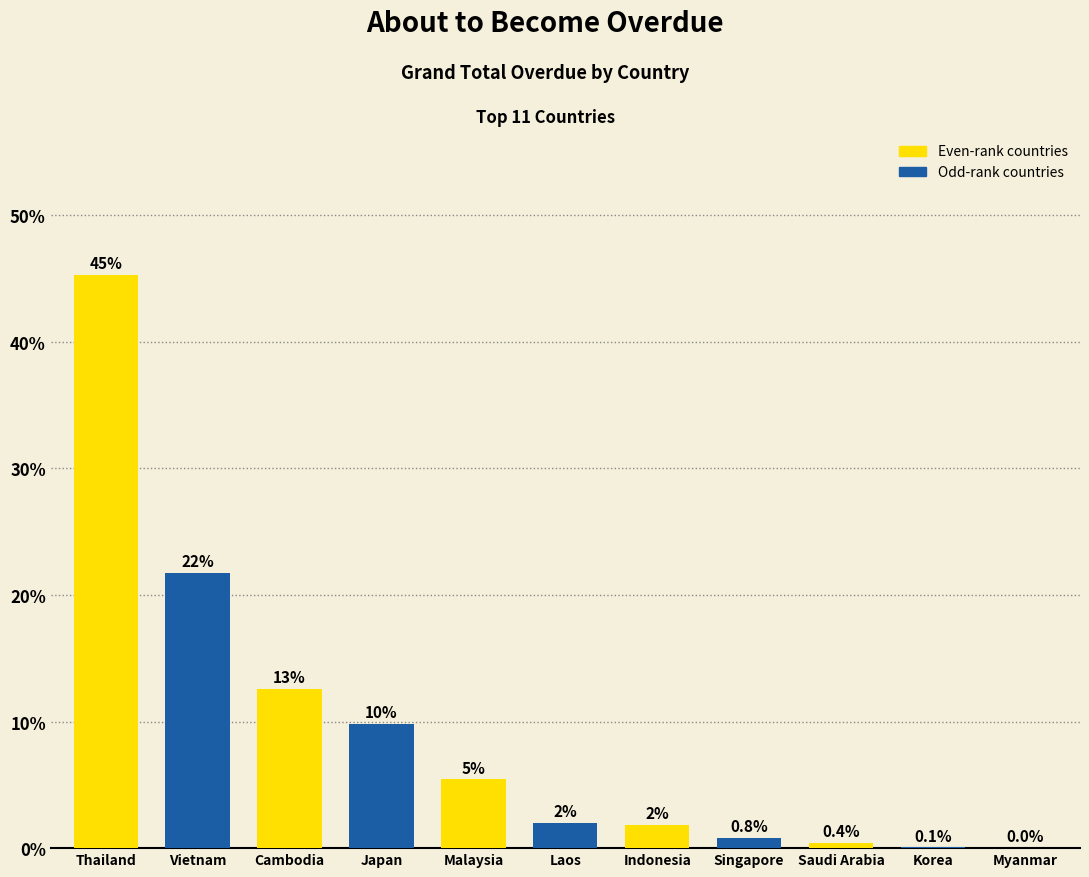

What is the change in value from Japan to Indonesia?

-8.0